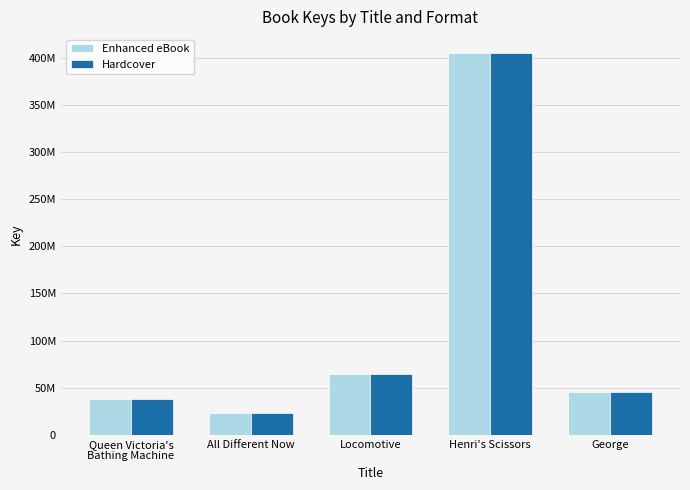

What is the difference between the Hardcover values at Henri's Scissors and Queen Victoria's
Bathing Machine?

366499871